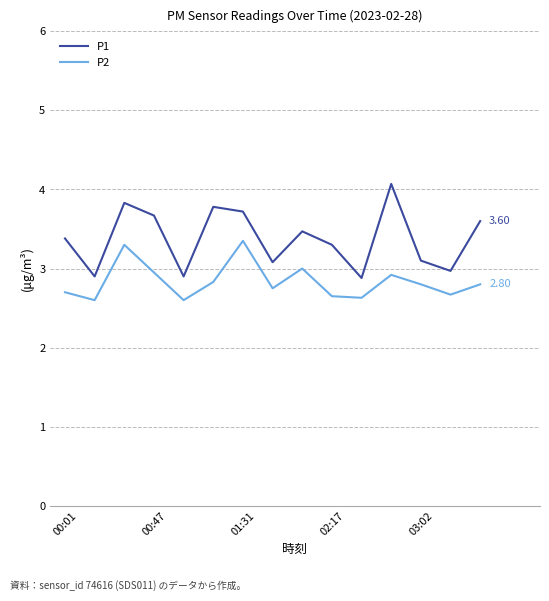

Which series has the widest spread of values?

P1